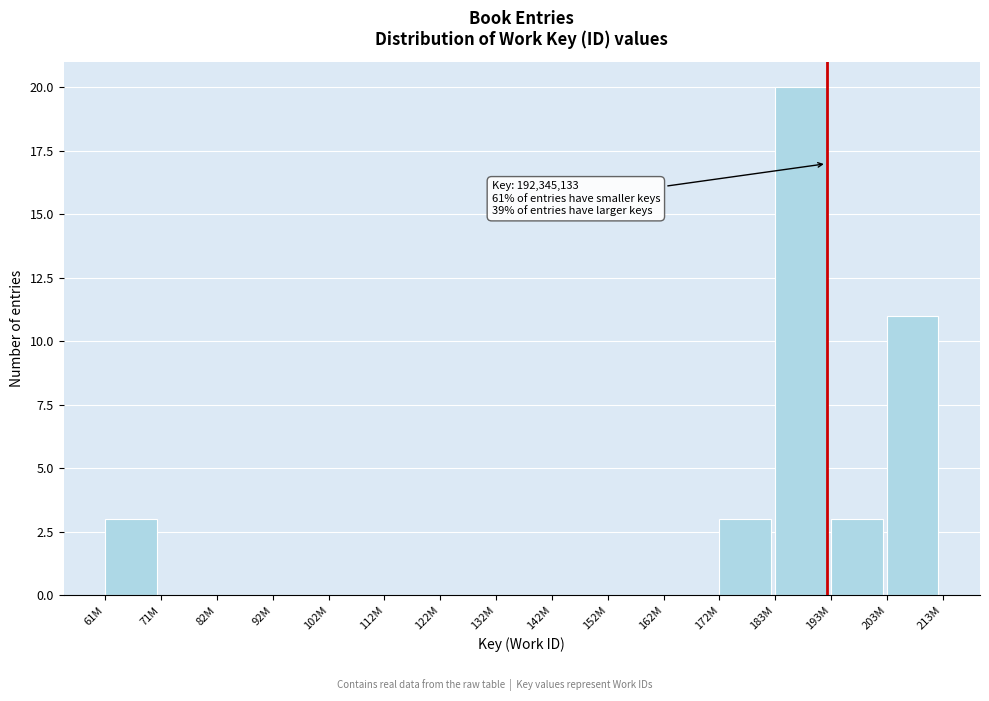

Reading left to right, extract all data points from this chart.

61M=3	71M=0	82M=0	92M=0	102M=0	112M=0	122M=0	132M=0	142M=0	152M=0	162M=0	172M=3	183M=20	193M=3	203M=11